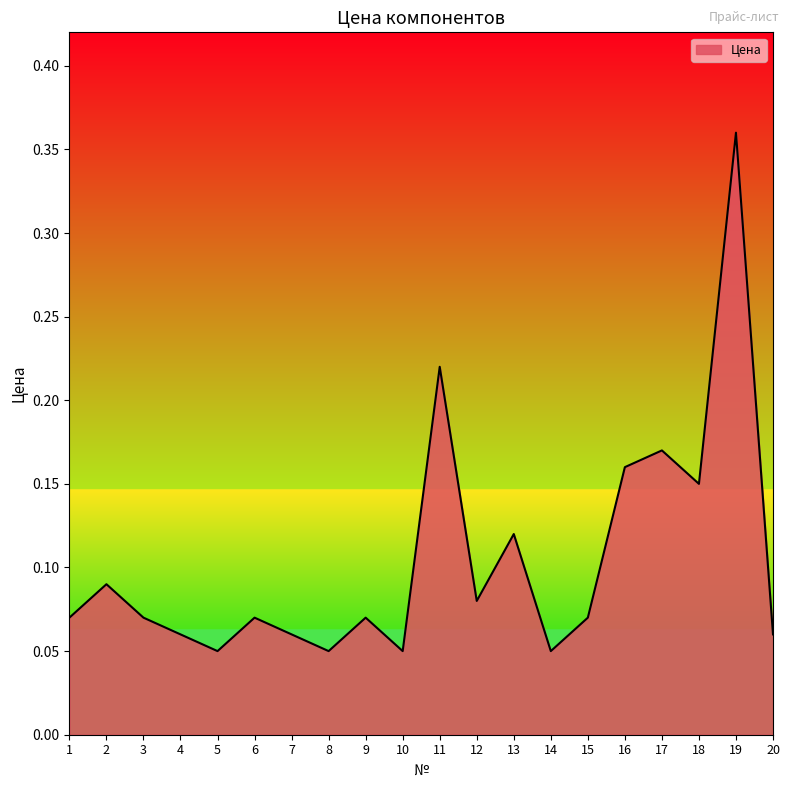

How many lines are shown in the chart?

1